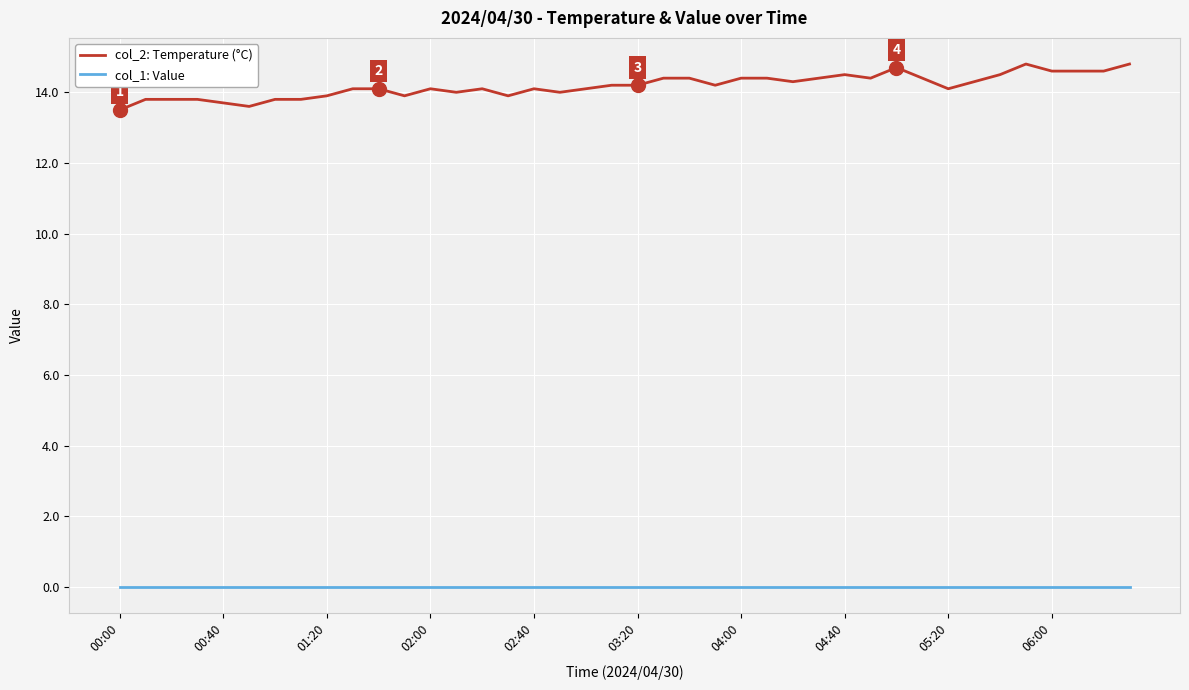

What is the maximum value shown in the chart?

14.8